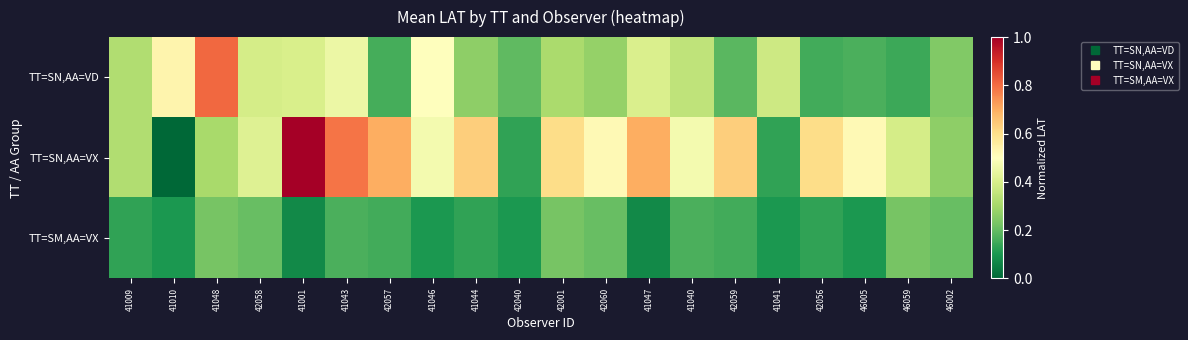

Reading left to right, transcribe all the data shown in this chart.

TT=SN,AA=VD: 41009=0.3	41010=0.5	41048=0.8	42058=0.4	41001=0.4	41043=0.5	42057=0.2	41046=0.5	41044=0.3	42040=0.2	42001=0.3	42060=0.3	41047=0.4	41040=0.3	42059=0.2	41041=0.4	42056=0.2	46005=0.2	46059=0.1	46002=0.2
TT=SN,AA=VX: 41009=0.3	41010=0.0	41048=0.3	42058=0.4	41001=1.0	41043=0.8	42057=0.7	41046=0.5	41044=0.6	42040=0.1	42001=0.6	42060=0.5	41047=0.7	41040=0.5	42059=0.6	41041=0.1	42056=0.6	46005=0.5	46059=0.4	46002=0.3
TT=SM,AA=VX: 41009=0.1	41010=0.1	41048=0.2	42058=0.2	41001=0.1	41043=0.2	42057=0.2	41046=0.1	41044=0.1	42040=0.1	42001=0.2	42060=0.2	41047=0.1	41040=0.2	42059=0.2	41041=0.1	42056=0.1	46005=0.1	46059=0.2	46002=0.2